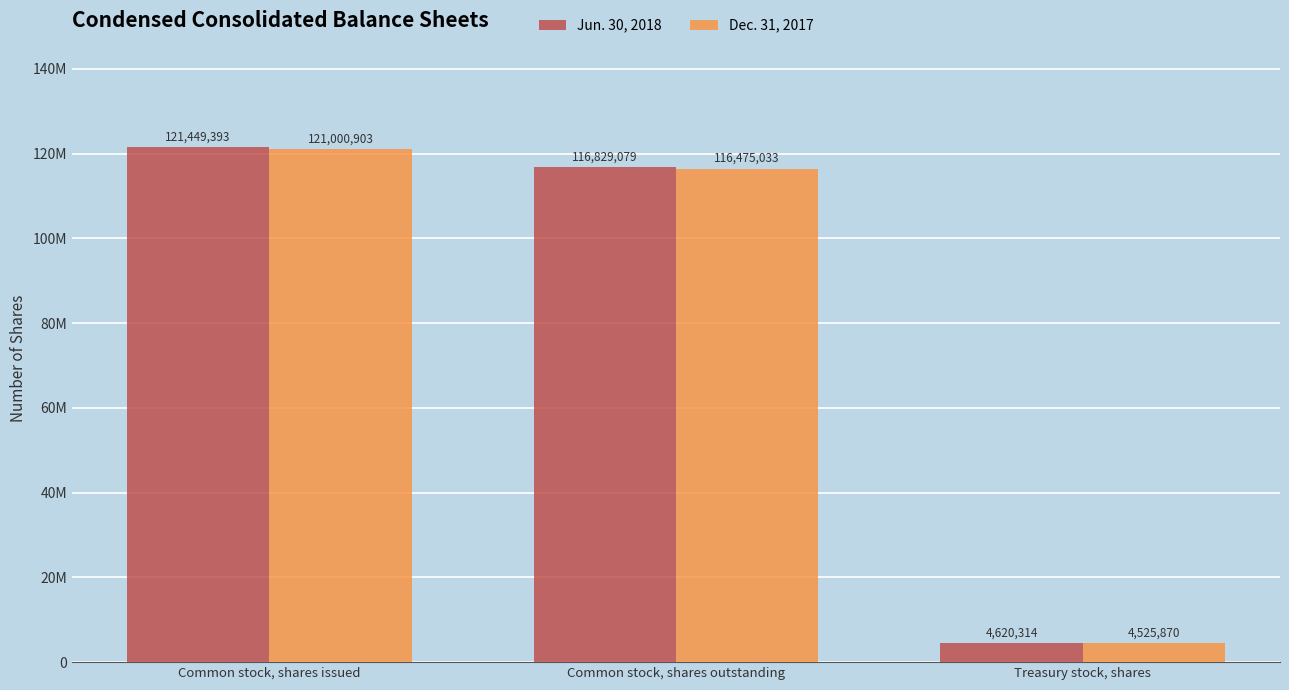

Are the bars grouped side by side (vs. stacked)?

Yes